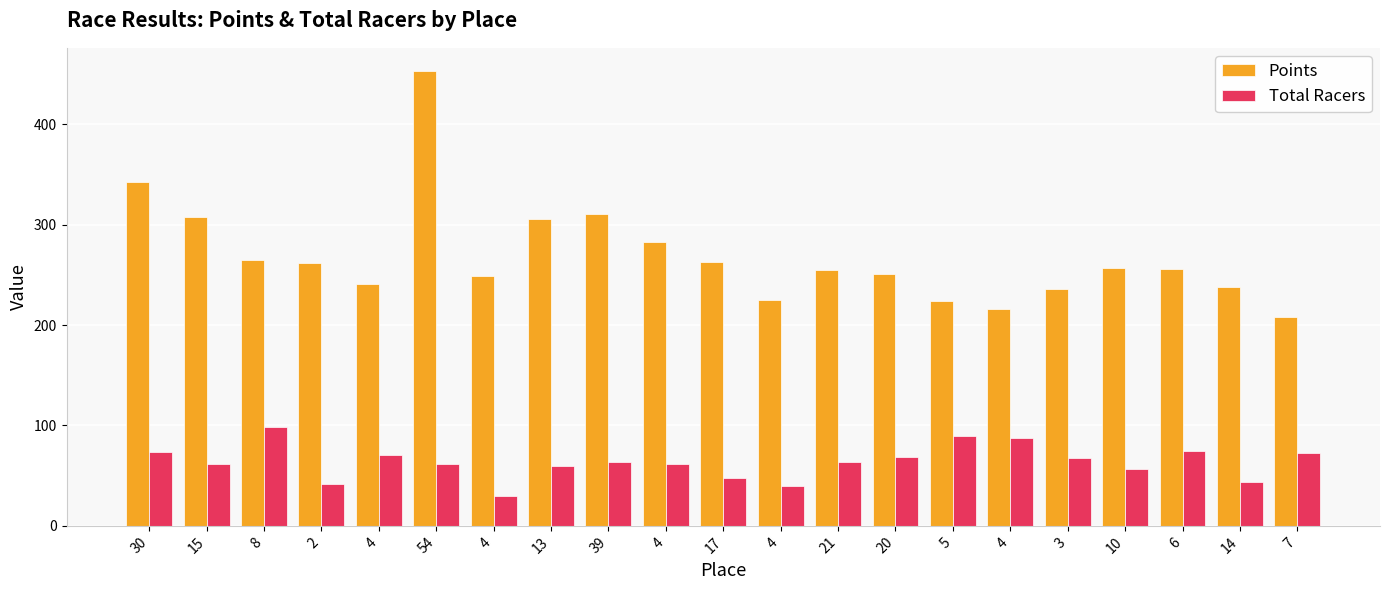

At which label is Total Racers closest to 64?

39